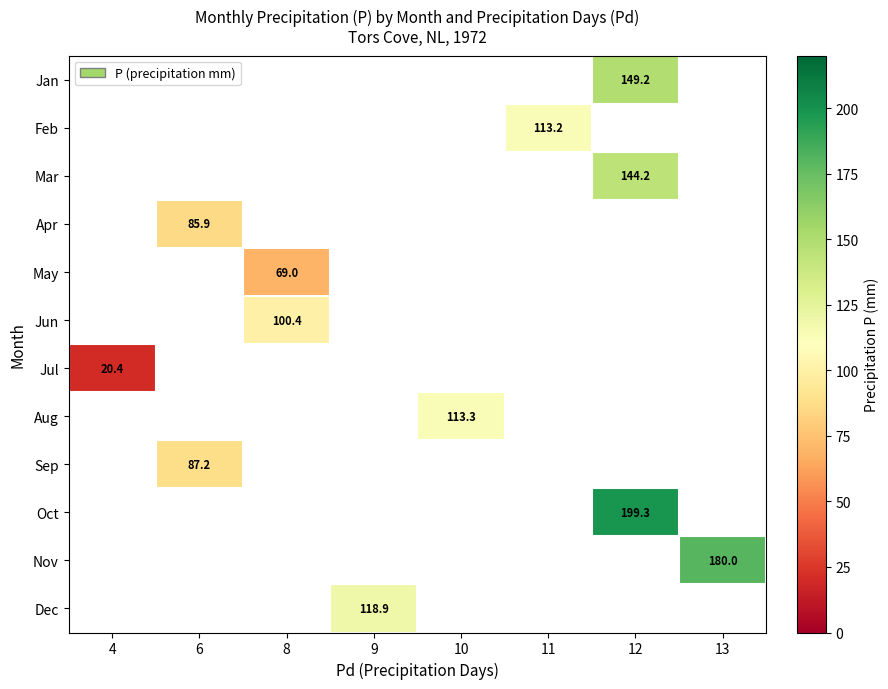

The Nov series shows 180.0 at 13. True or false?

True